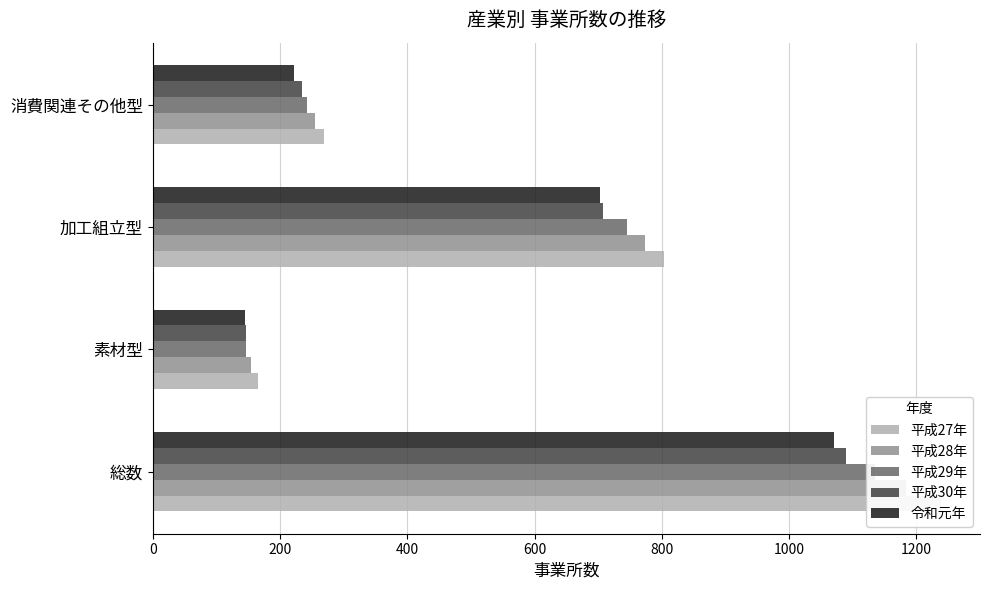

Which series has the largest total across all categories?

平成27年